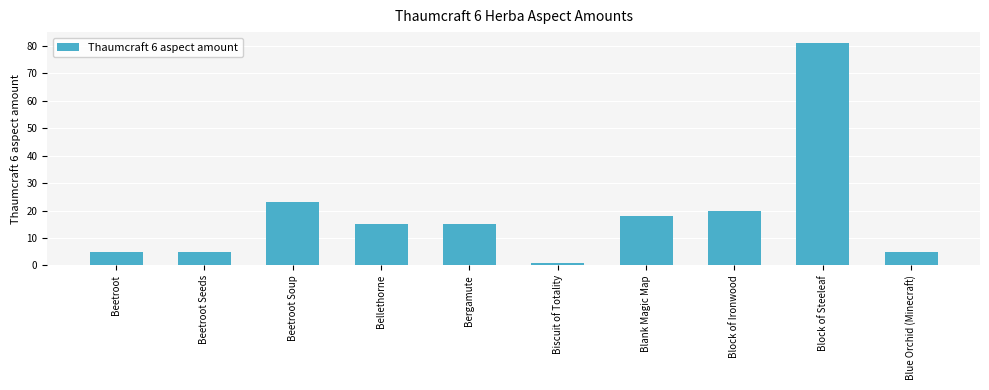

At which category does the chart reach its peak across all series?

Block of Steeleaf